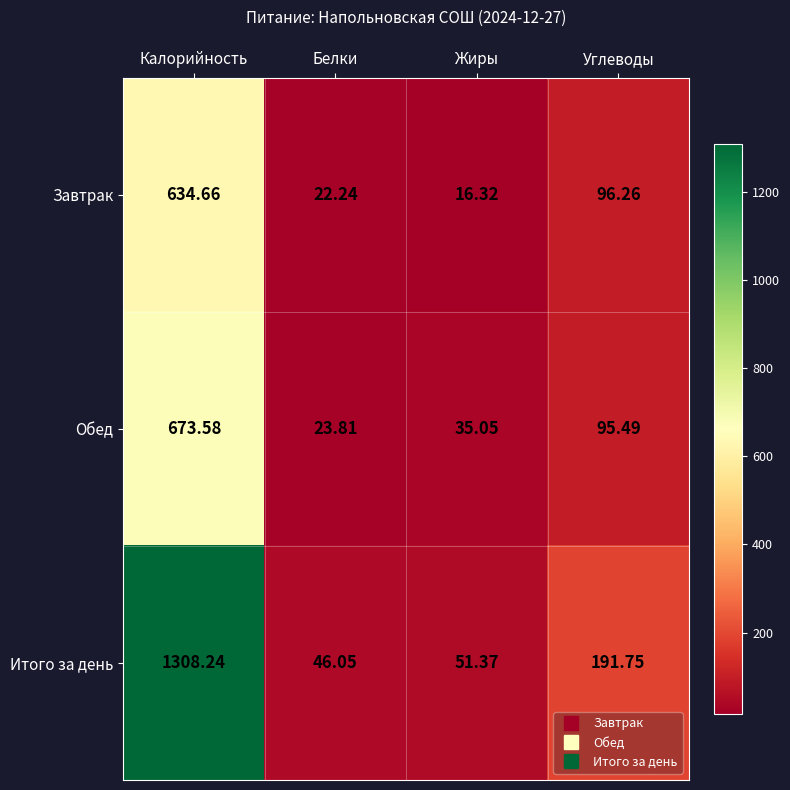

Which label corresponds to the largest value in the chart?

Калорийность